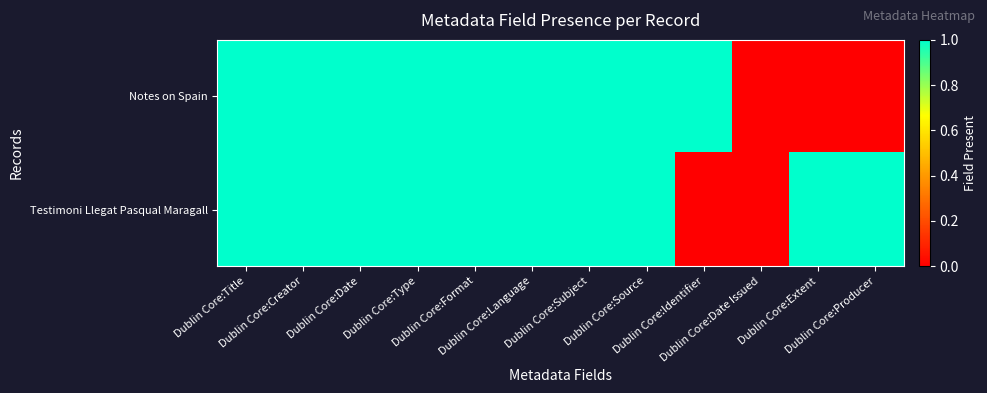

Rank the series at Dublin Core:Extent from lowest to highest value.

Notes on Spain, Testimoni Llegat Pasqual Maragall